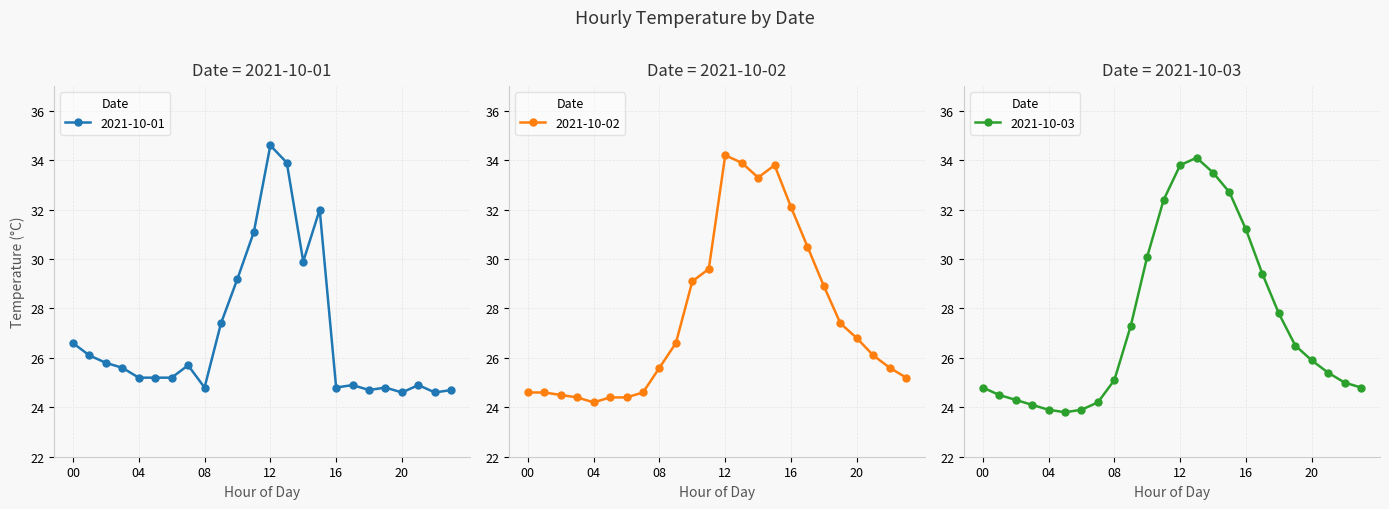

What is the minimum value shown in the chart?

23.8